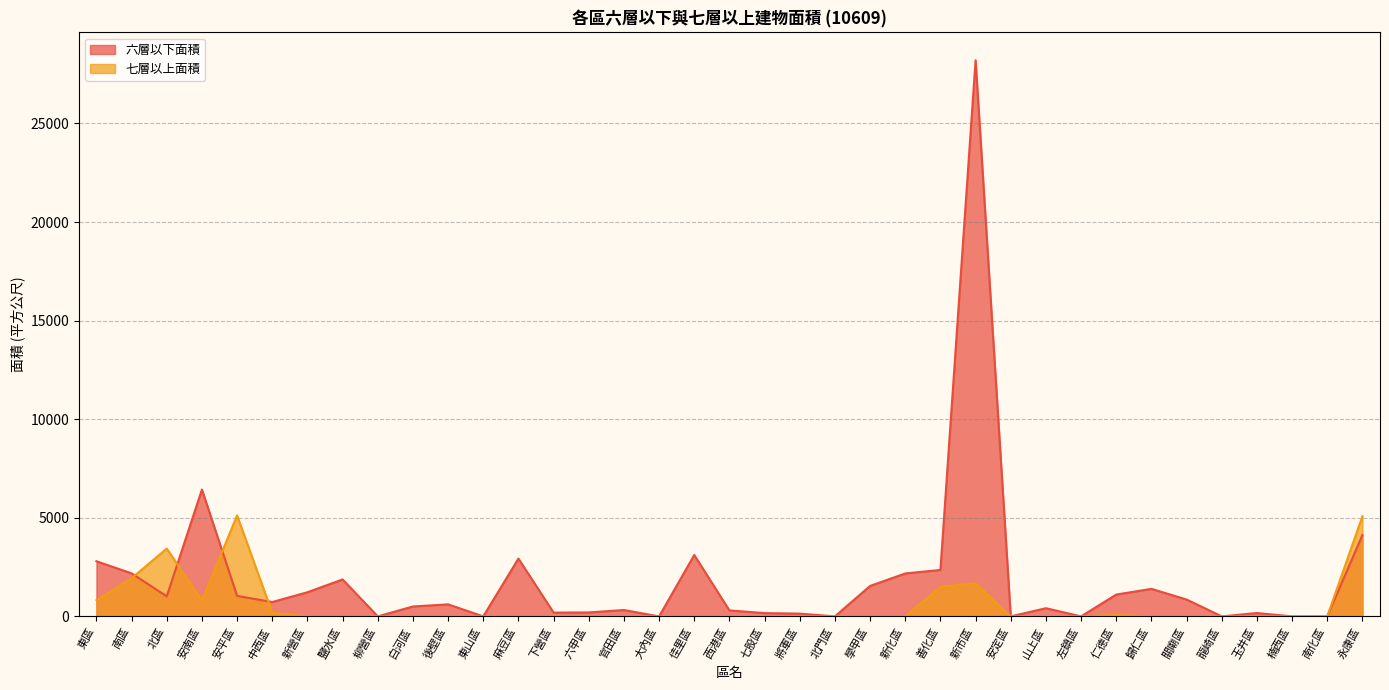

Which category has the lowest value in the 六層以下面積 series?

柳營區